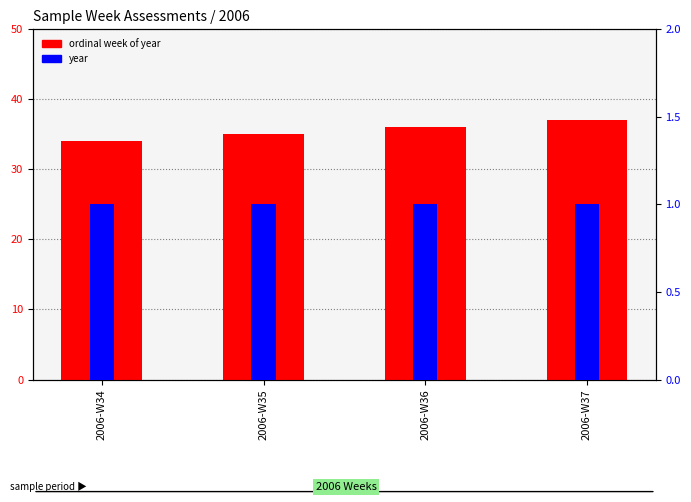

How many data points in ordinal week of year are above 36?

1